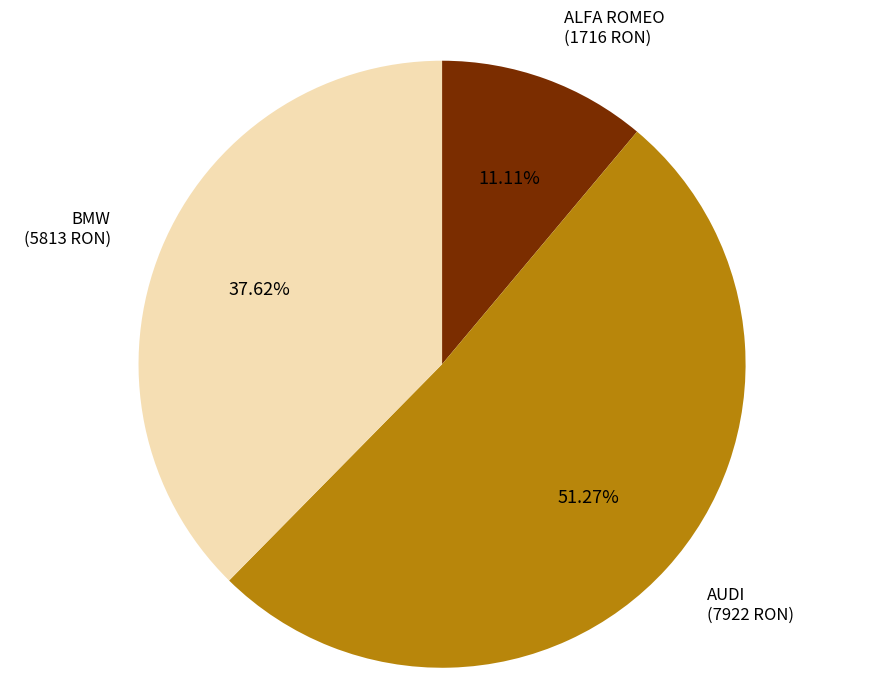

Does any single category account for the majority?

Yes